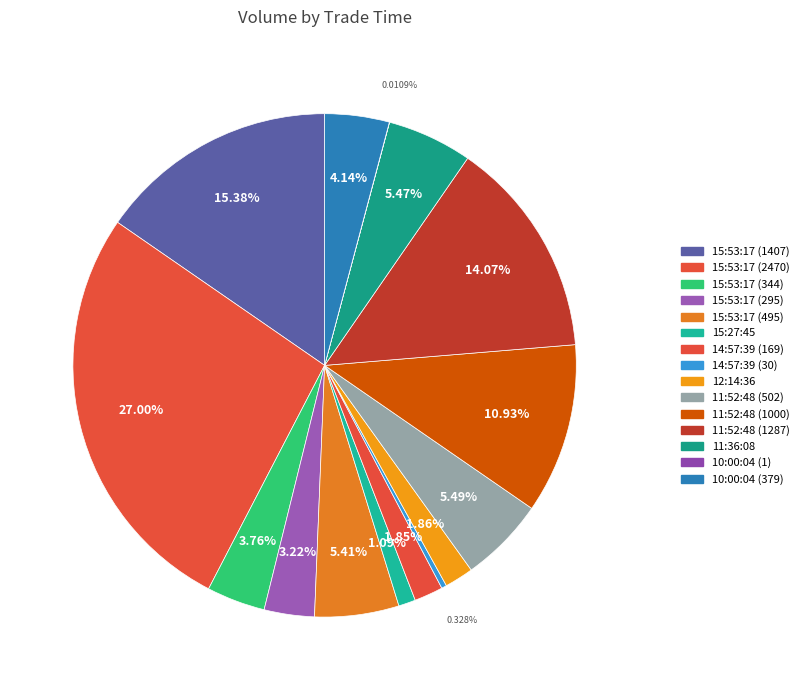

To the nearest percent, what percentage of the pie is 15:27:45?

1%